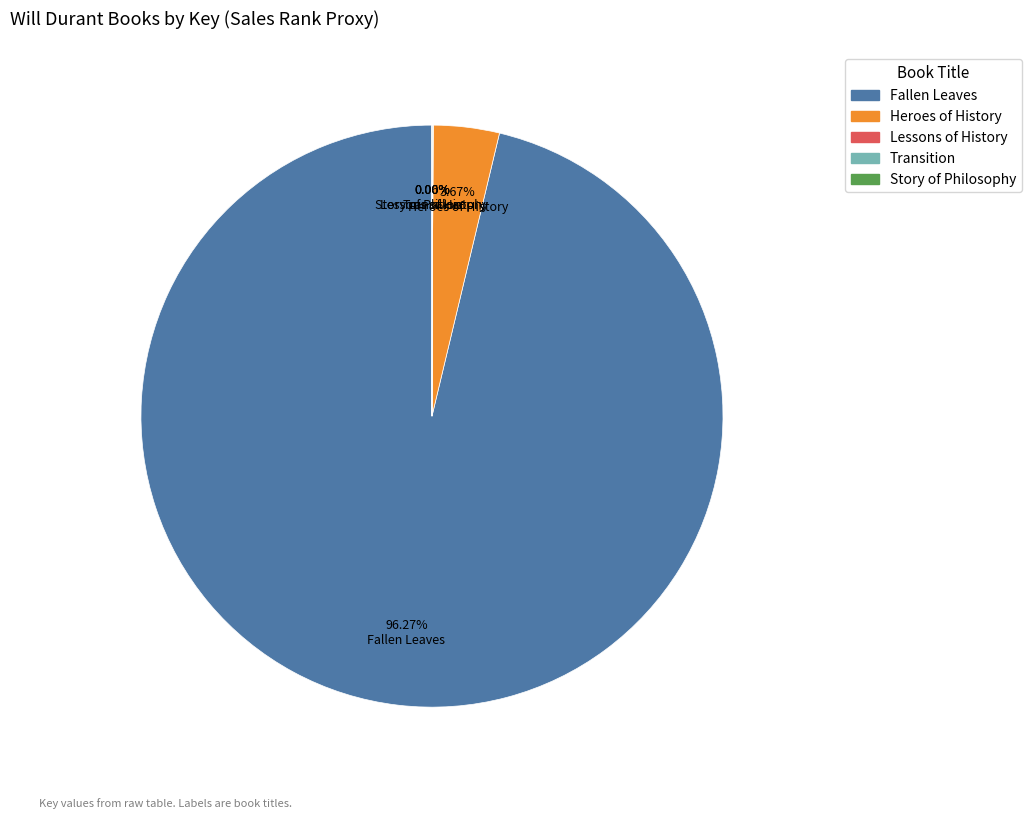

Which slice is the largest?

Fallen Leaves